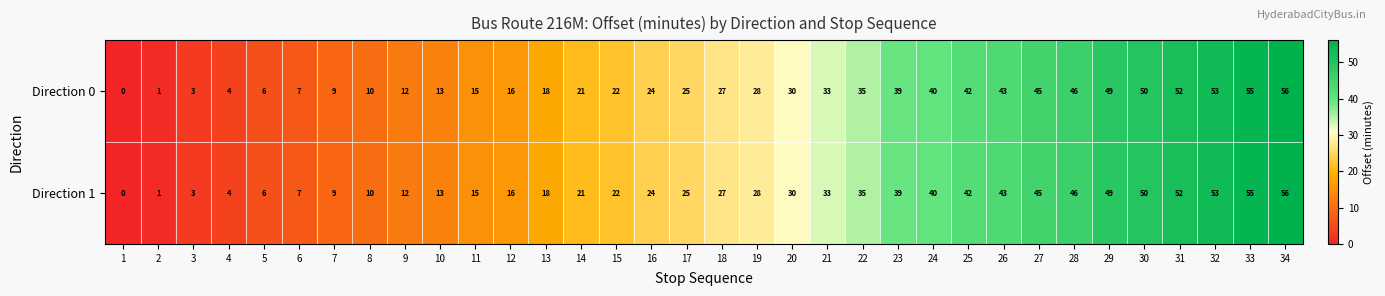

Rank the categories by Direction 1 value from highest to lowest.

34, 33, 32, 31, 30, 29, 28, 27, 26, 25, 24, 23, 22, 21, 20, 19, 18, 17, 16, 15, 14, 13, 12, 11, 10, 9, 8, 7, 6, 5, 4, 3, 2, 1